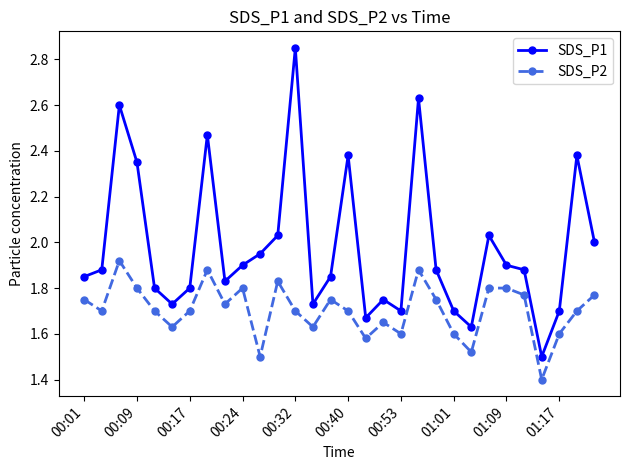

True or false: SDS_P1 and SDS_P2 cross at least once.

False